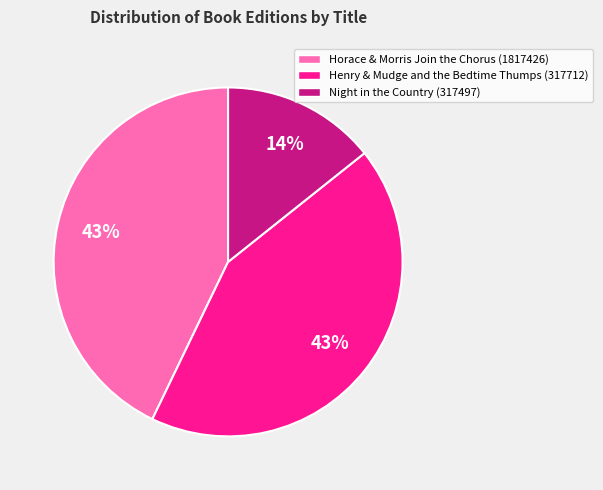

What percentage is the Night in the Country (317497) slice, to the nearest percent?

14%